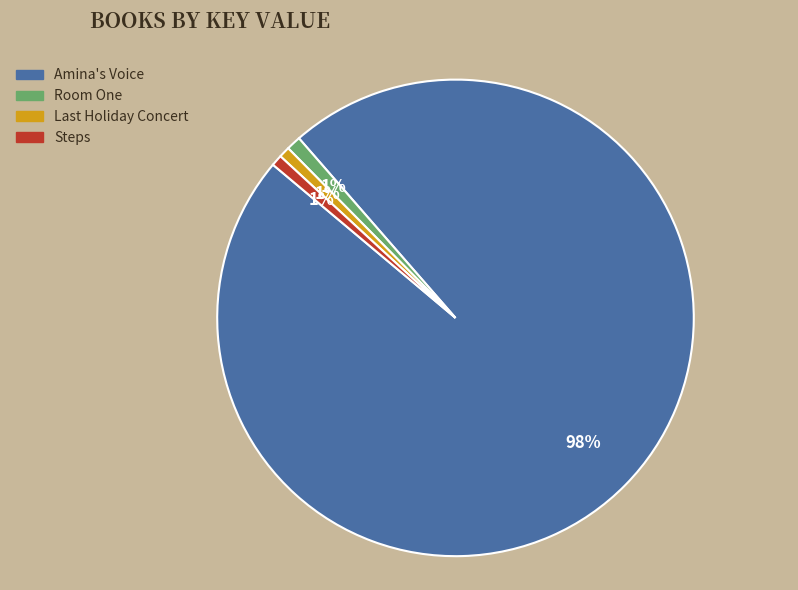

Does Steps account for over 50% of the chart?

No